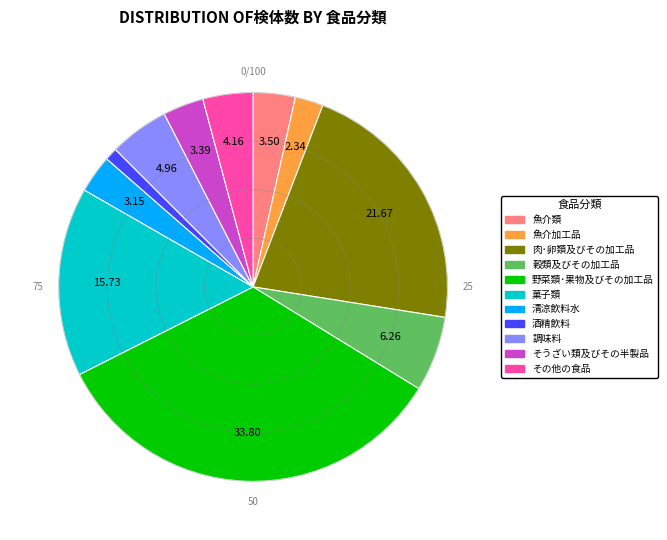

Is 穀類及びその加工品 the majority of the pie?

No